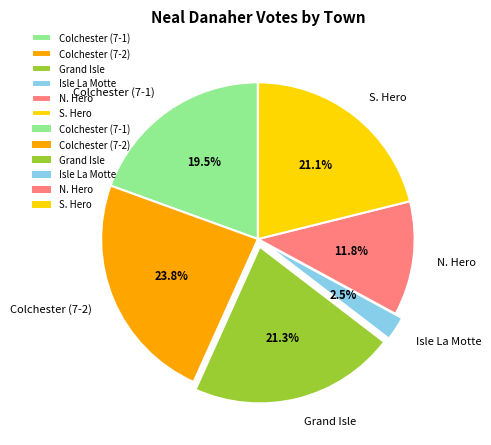

To the nearest percent, what is the average slice percentage?

17%